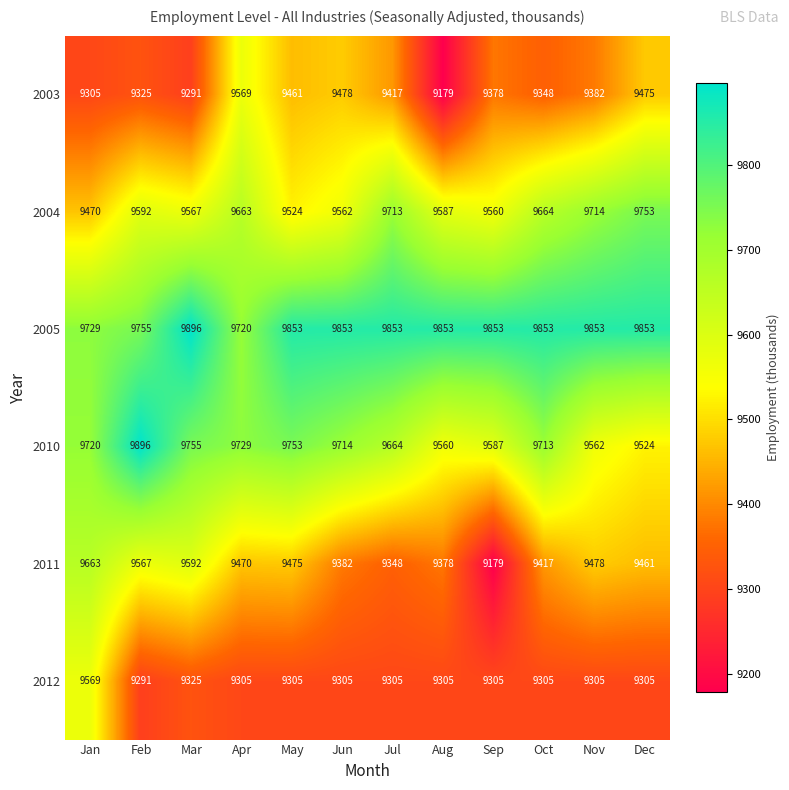

Which series has the largest total across all categories?

2005